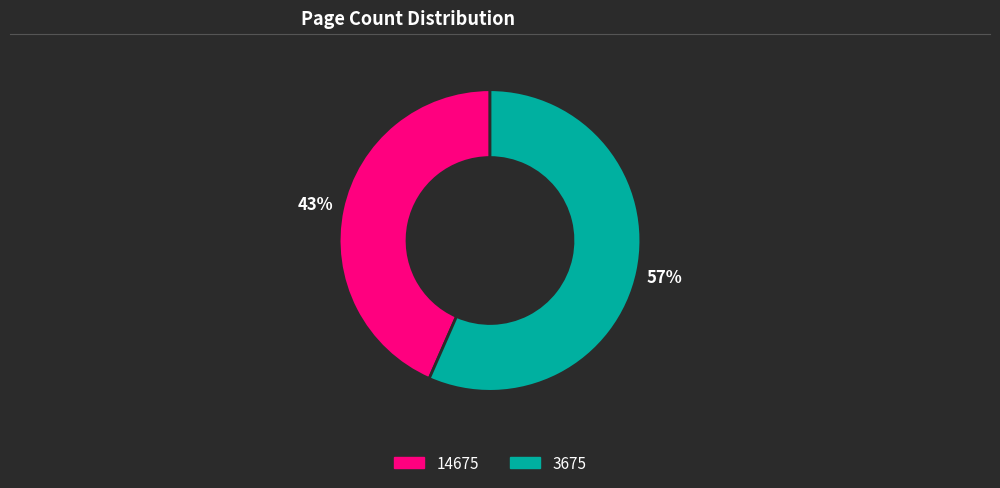

The 3675 slice represents 57% of the pie. True or false?

True